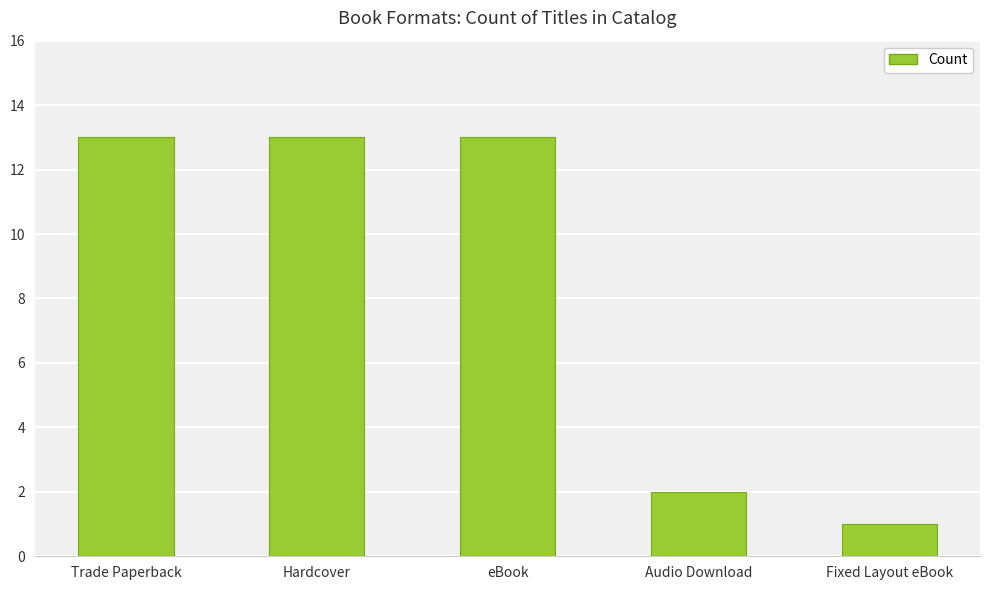

The chart shows a value of 2 at Audio Download. True or false?

True